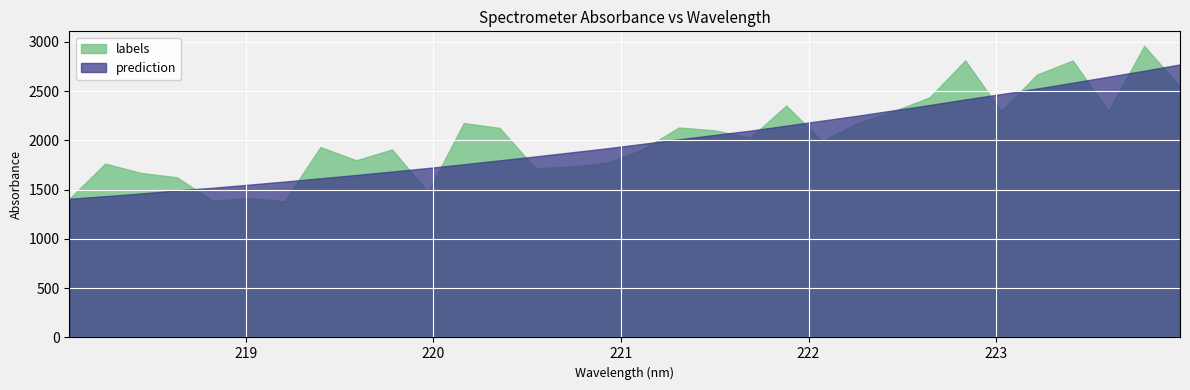

What is the label of the 3rd point from the left?

218.442